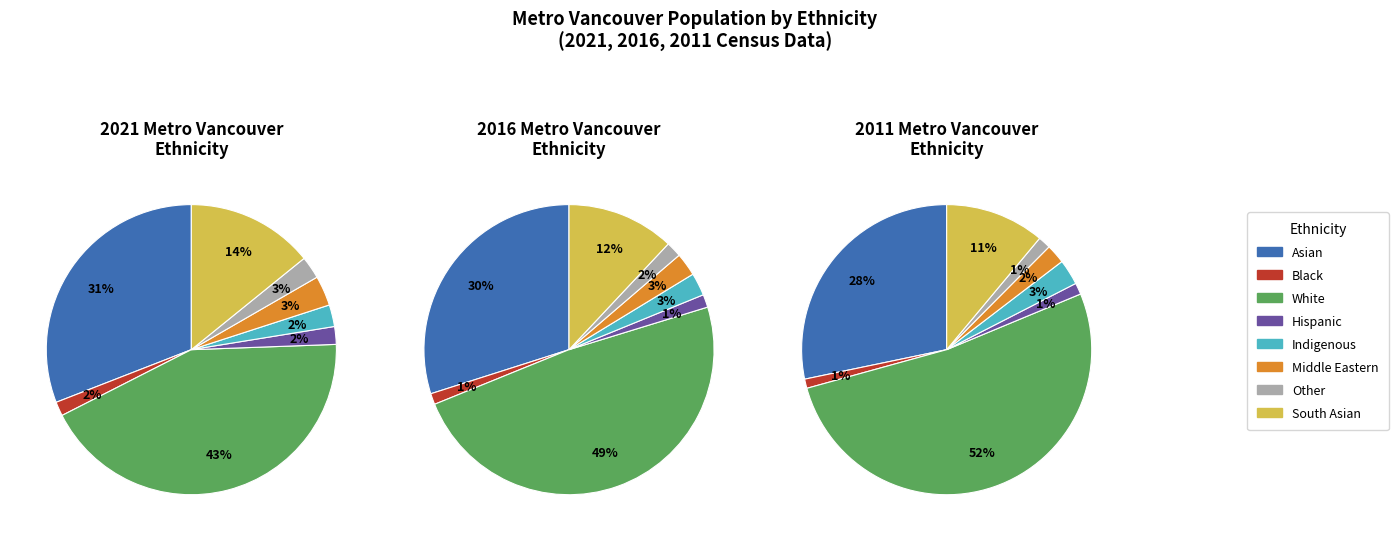

Which slice is the largest?

White